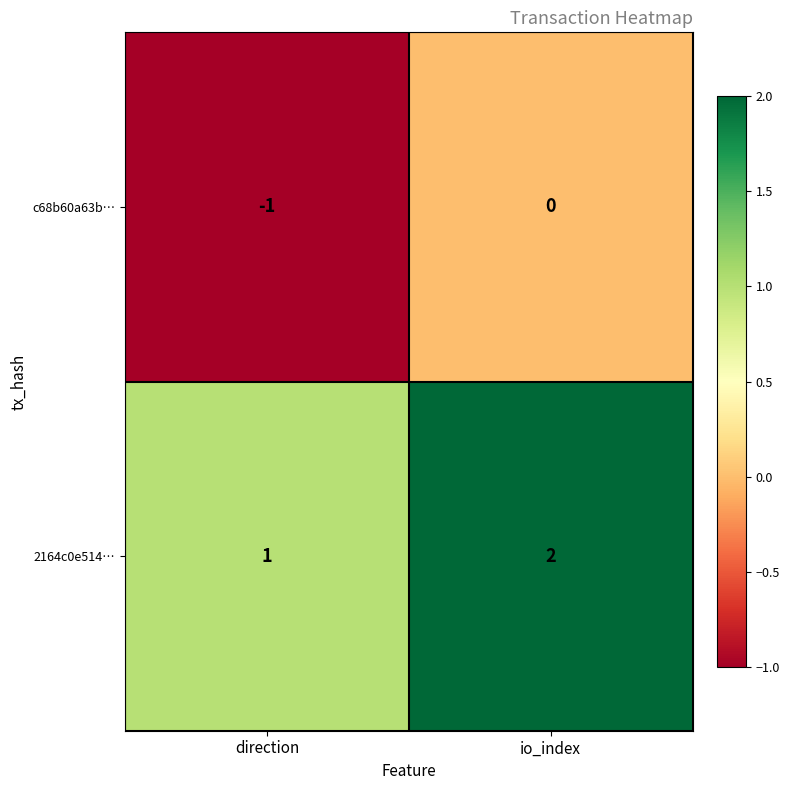

At which category is the sum across all series the highest?

io_index